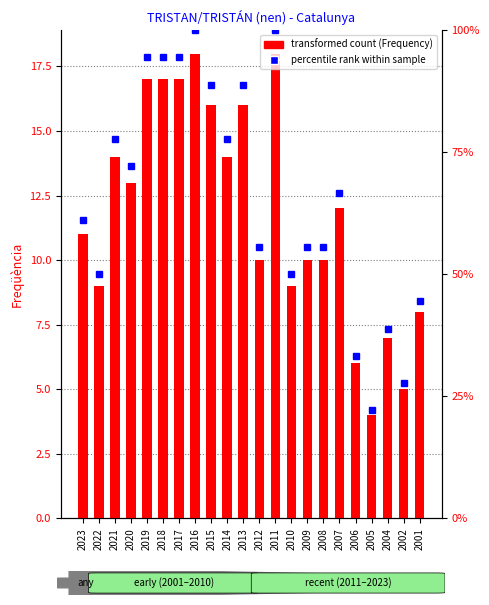

Which has a higher value, 2023 or 2001?

2023